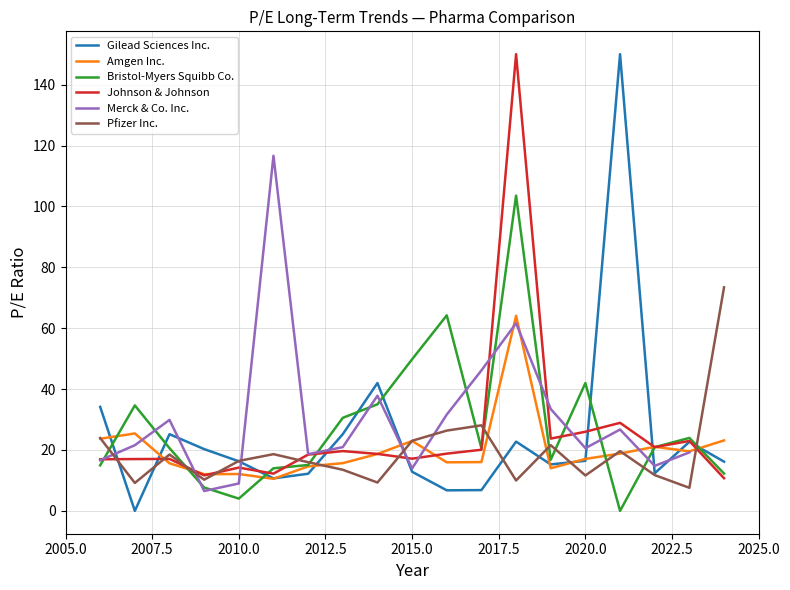

Does the chart display data point markers on the line(s)?

No